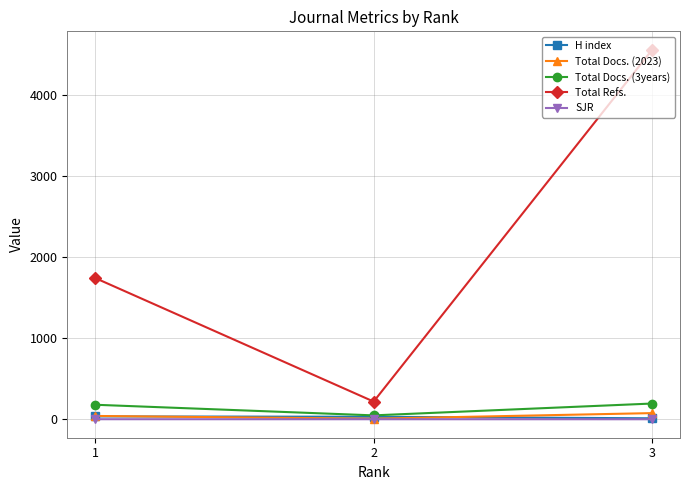

What is the greatest value displayed?

4553.0